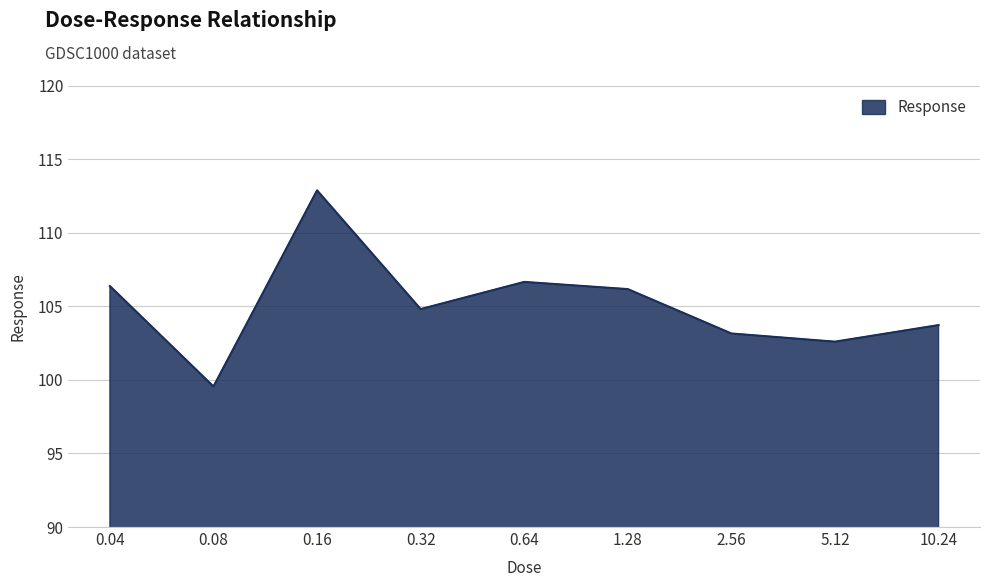

Approximately how many times larger is the value at 2.56 compared to 0.32?

1.0